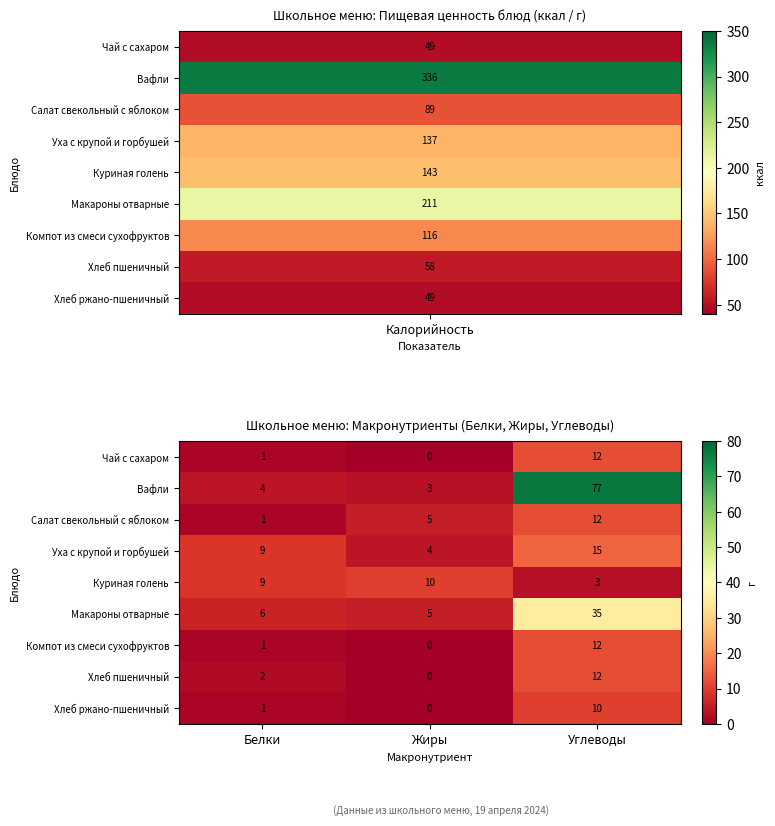

Between Жиры and Углеводы, which series saw the biggest shift?

Вафли